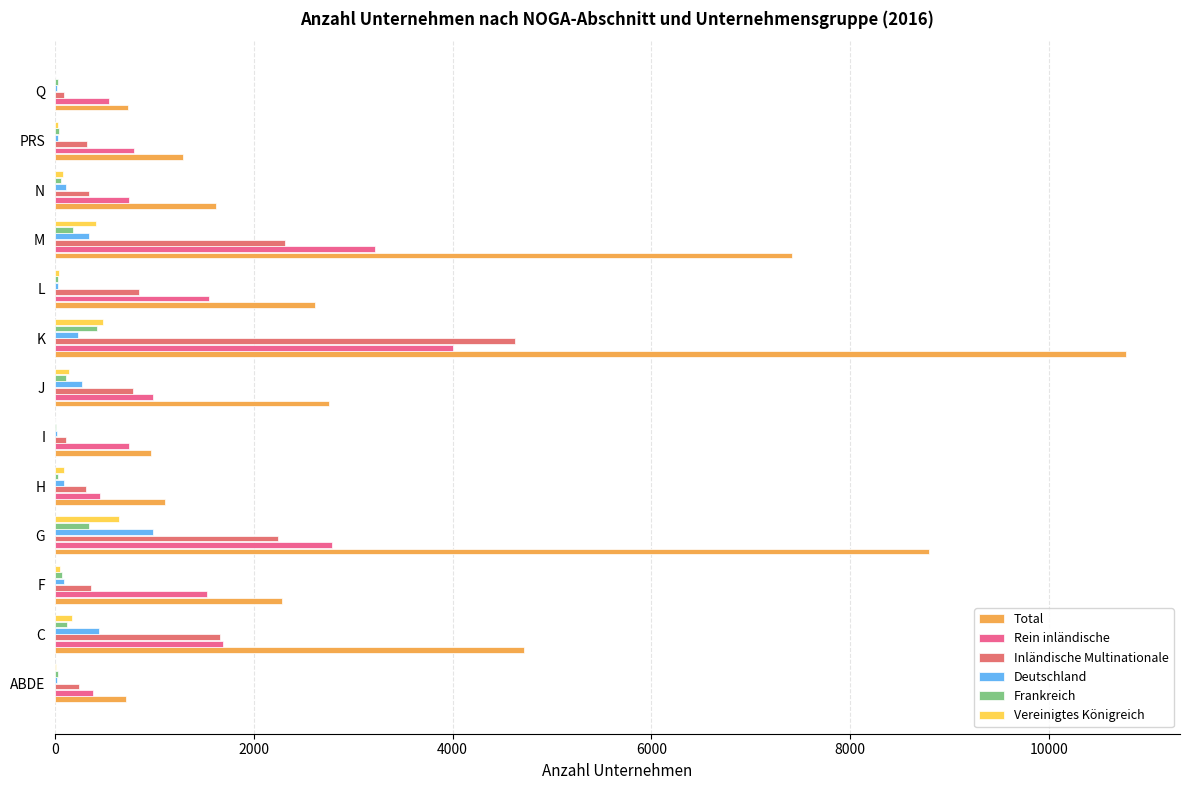

Count the number of data series in this chart.

6